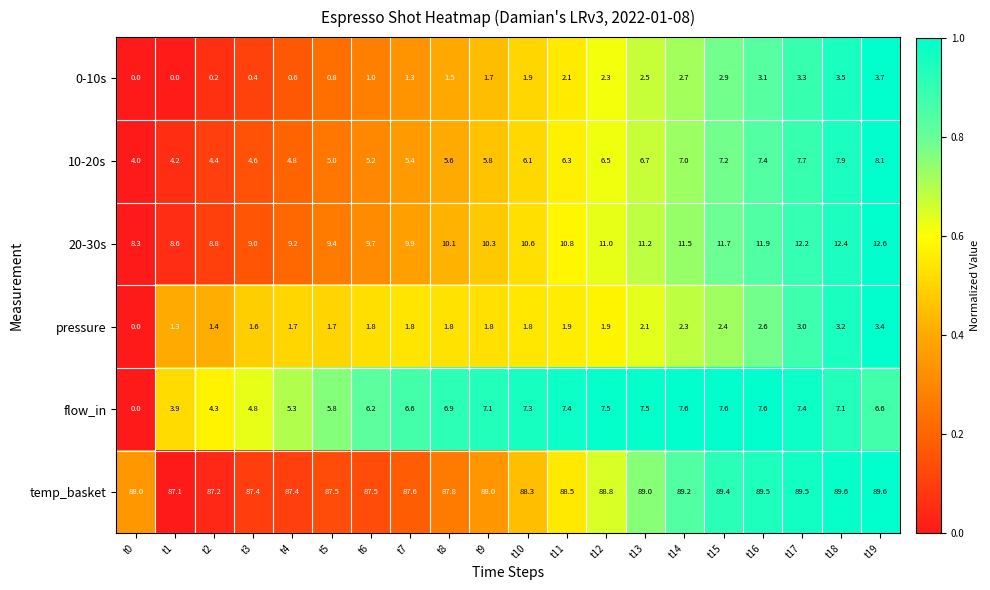

Which series has the largest range (max minus min)?

flow_in